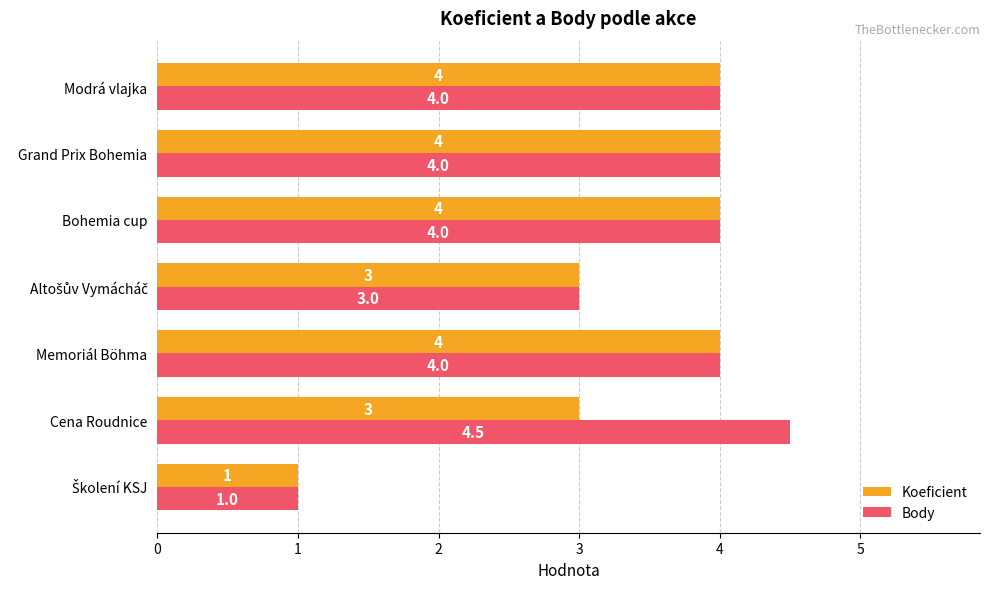

What is the difference between the maximum and second lowest values in the Body series?

1.5